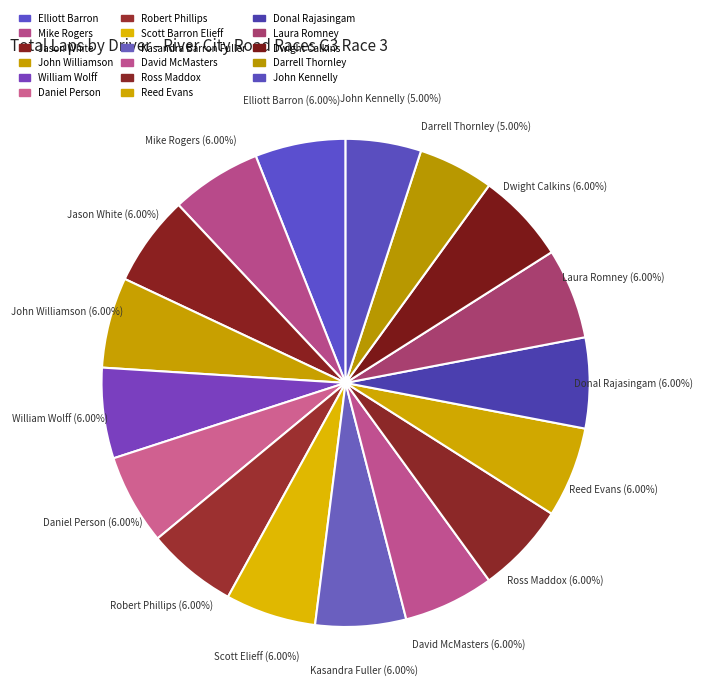

True or false: Donal Rajasingam accounts for 15% of the total.

False